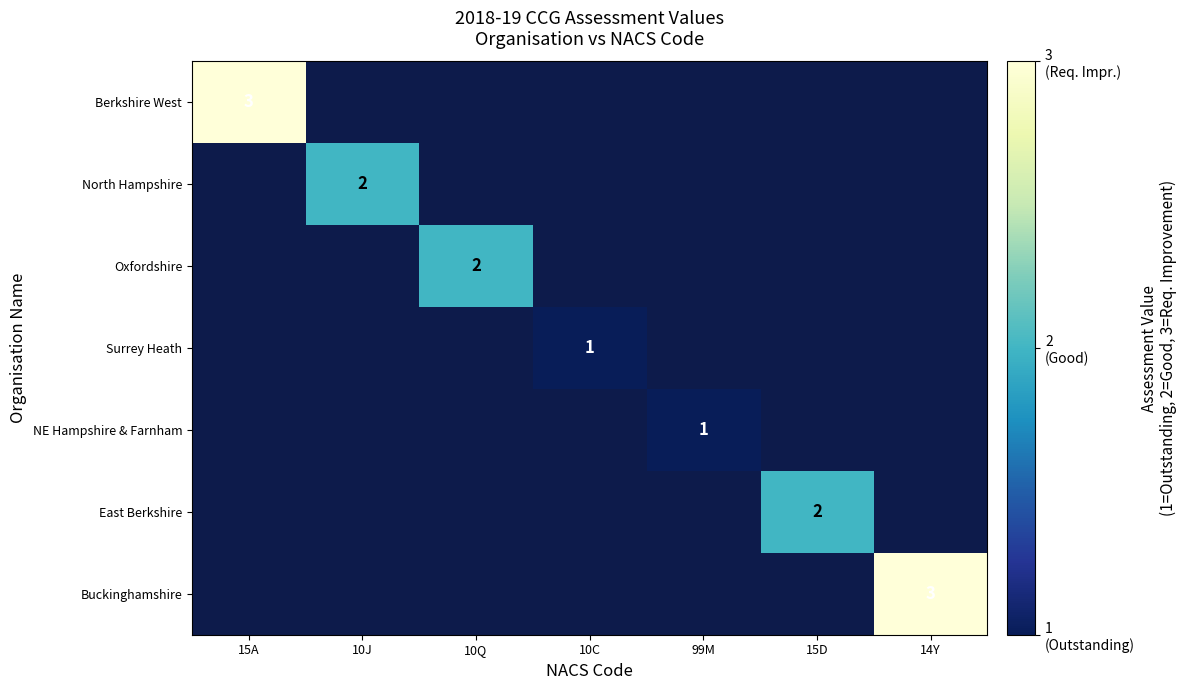

The value of Berkshire West at 15A is 5. True or false?

False